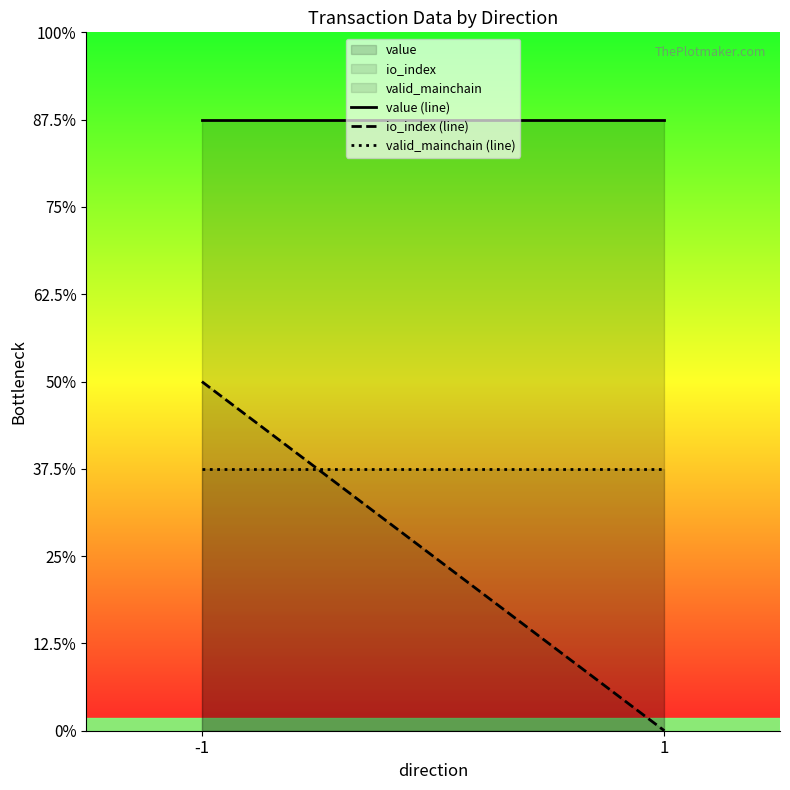

Rank the series by their average value, from highest to lowest.

value, valid_mainchain, io_index